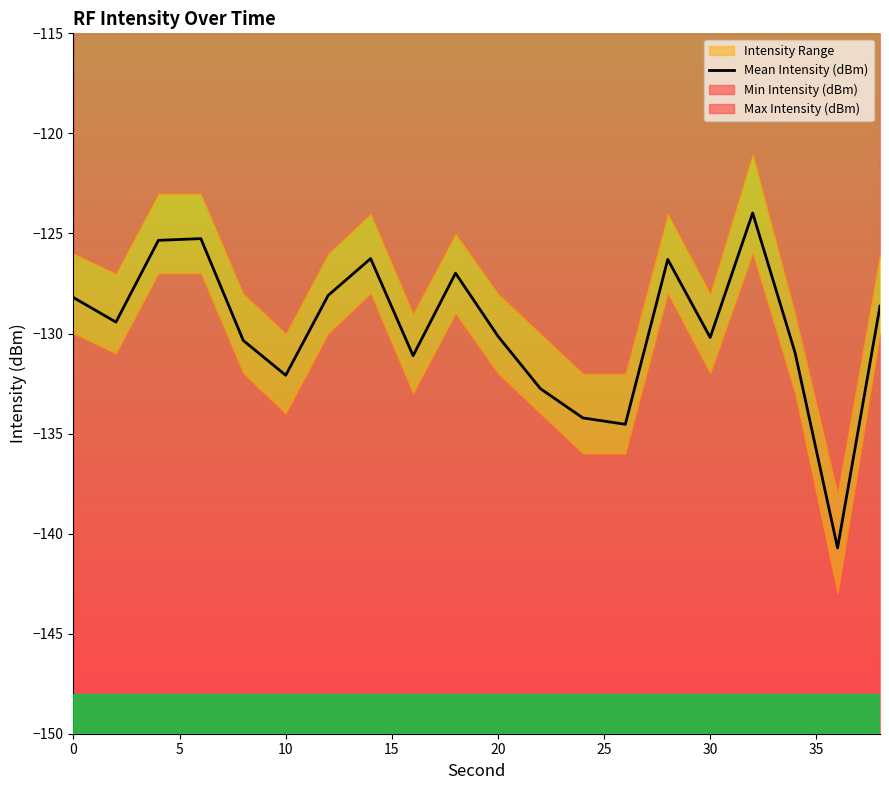

The value of Mean Intensity (dBm) at 30 is -69.9. True or false?

False